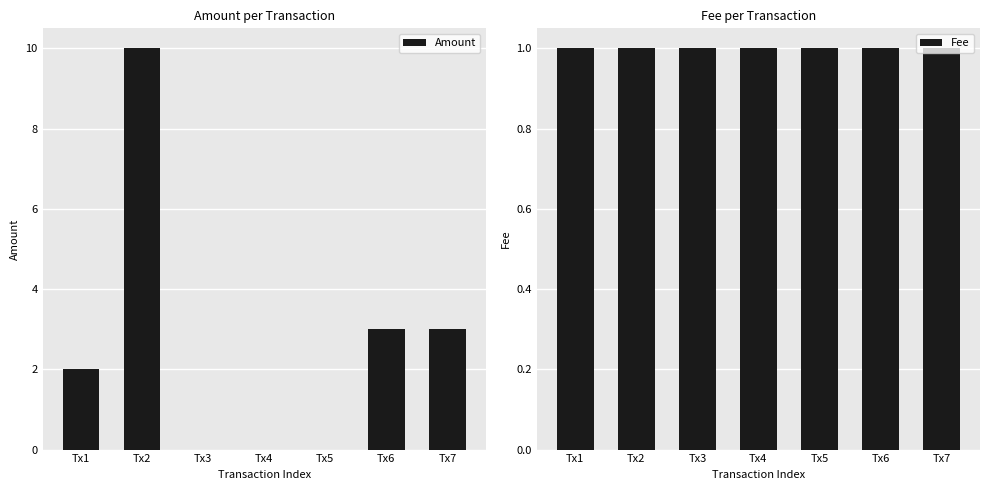

Rank the series at Tx2 from highest to lowest value.

Amount, Fee